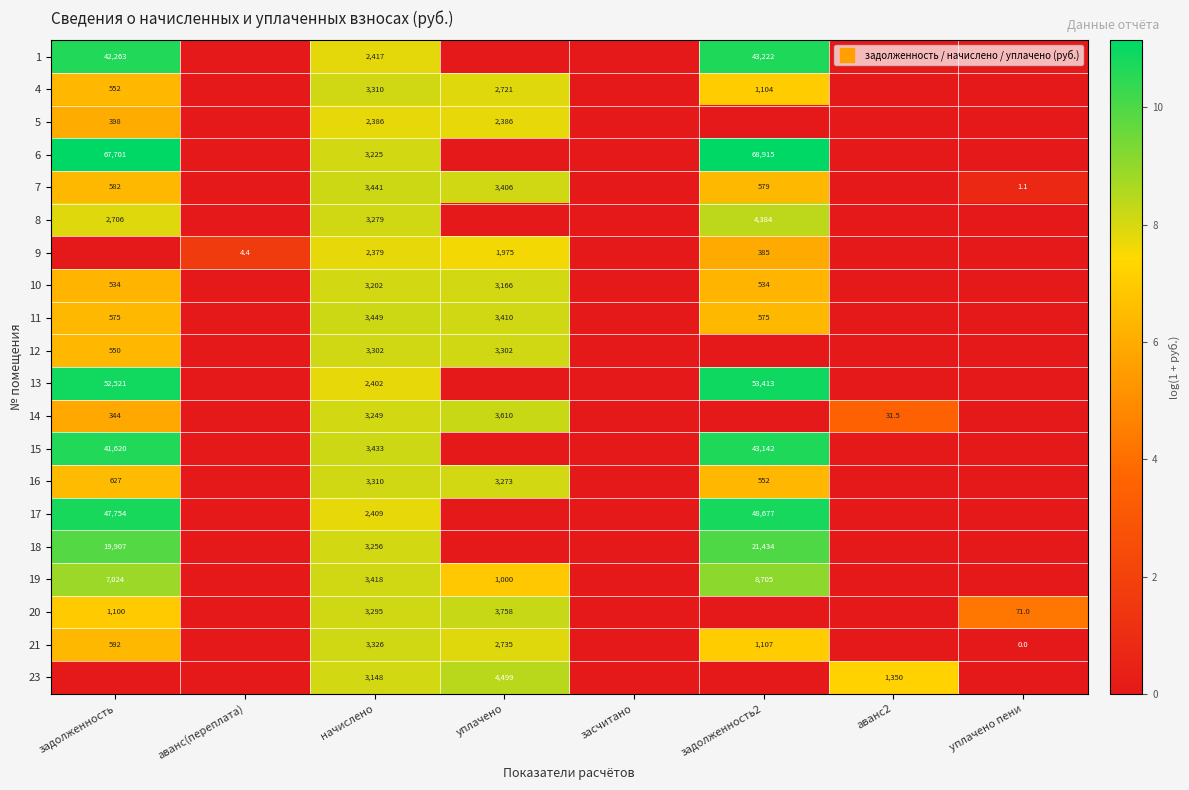

At how many categories does at least one series exceed 3?

6